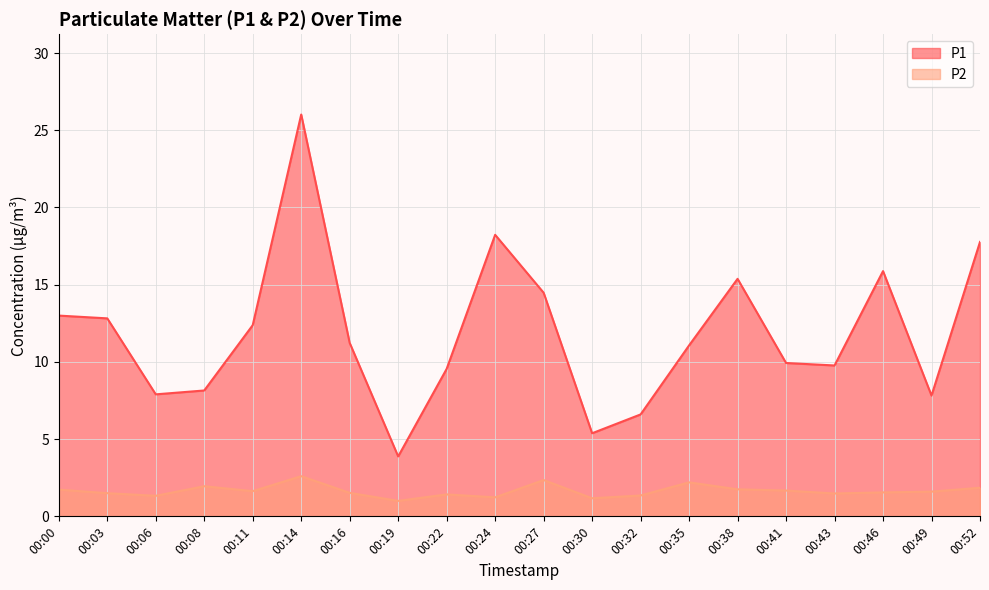

The value of P2 at 00:52 is 0.8. True or false?

False